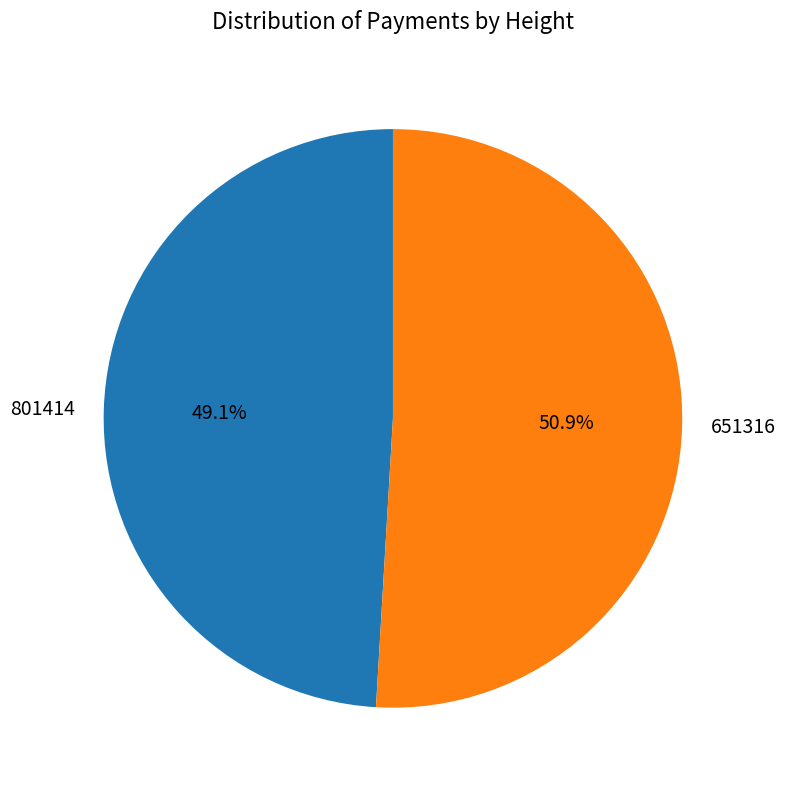

How many slices are in this pie chart?

2